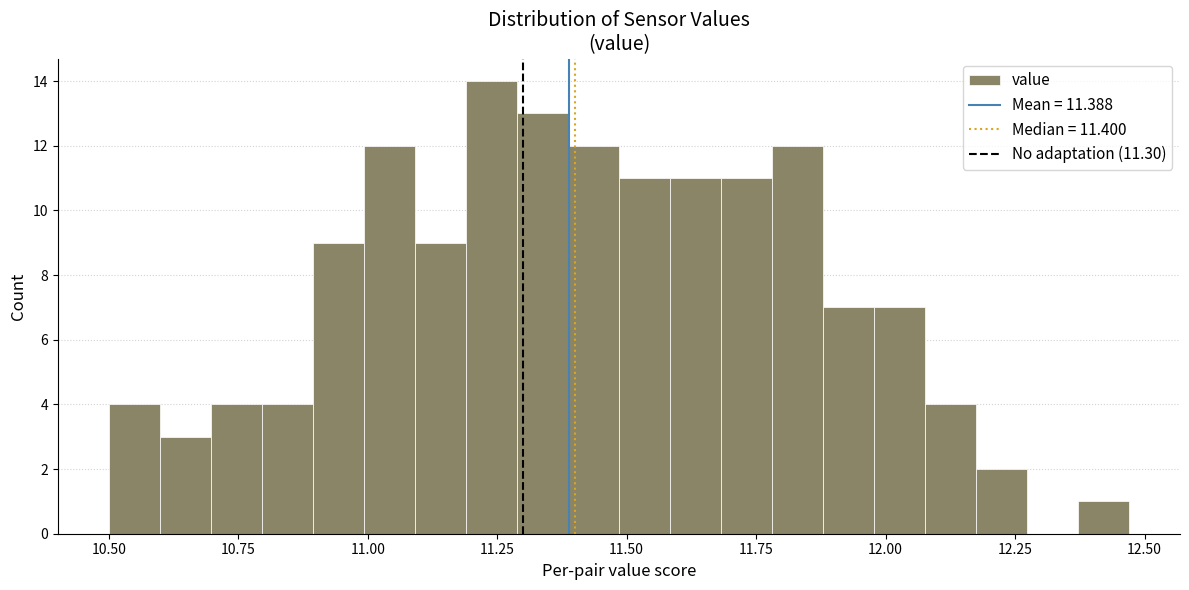

Around what value on the x-axis is the tallest bar? Give the approximate position of its centre, as read against the axis.

11.25